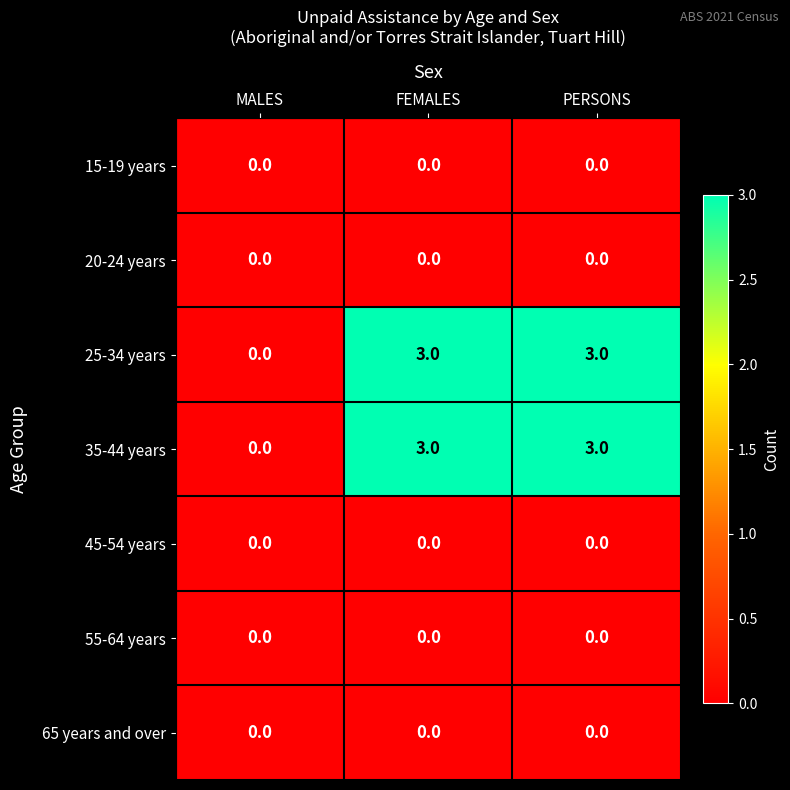

What is the spread (max minus min) of values at PERSONS?

3